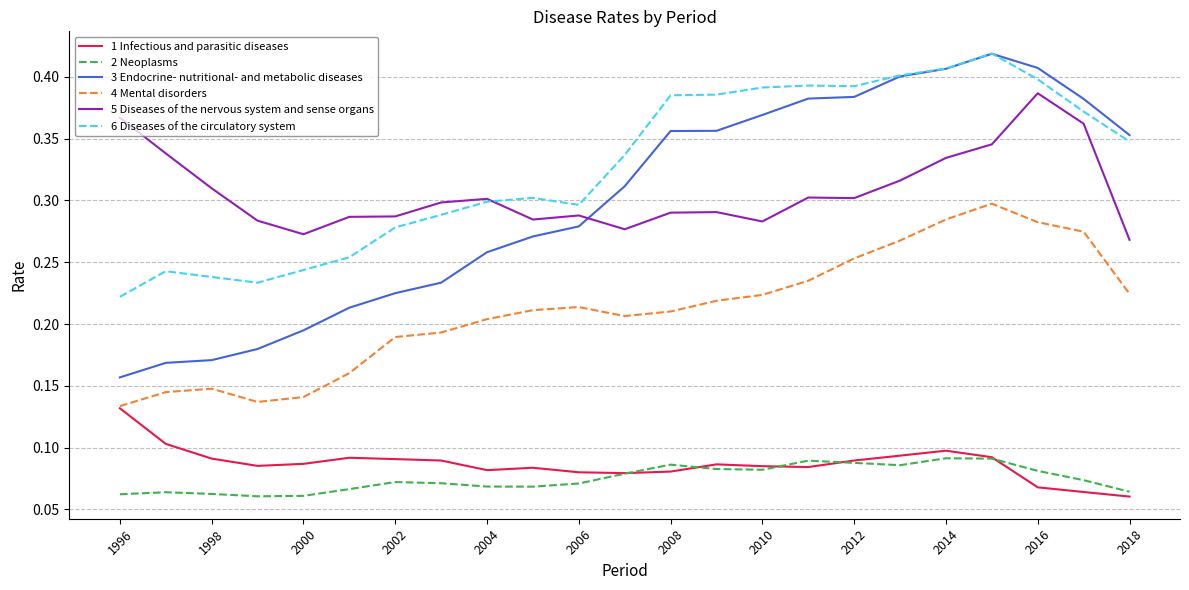

True or false: 2 Neoplasms and 4 Mental disorders intersect in this chart.

False